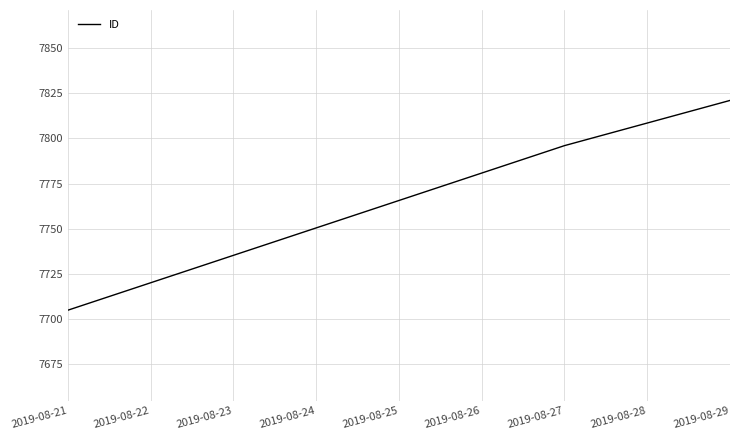

True or false: the data shows 12018 at 2019-08-29.

False